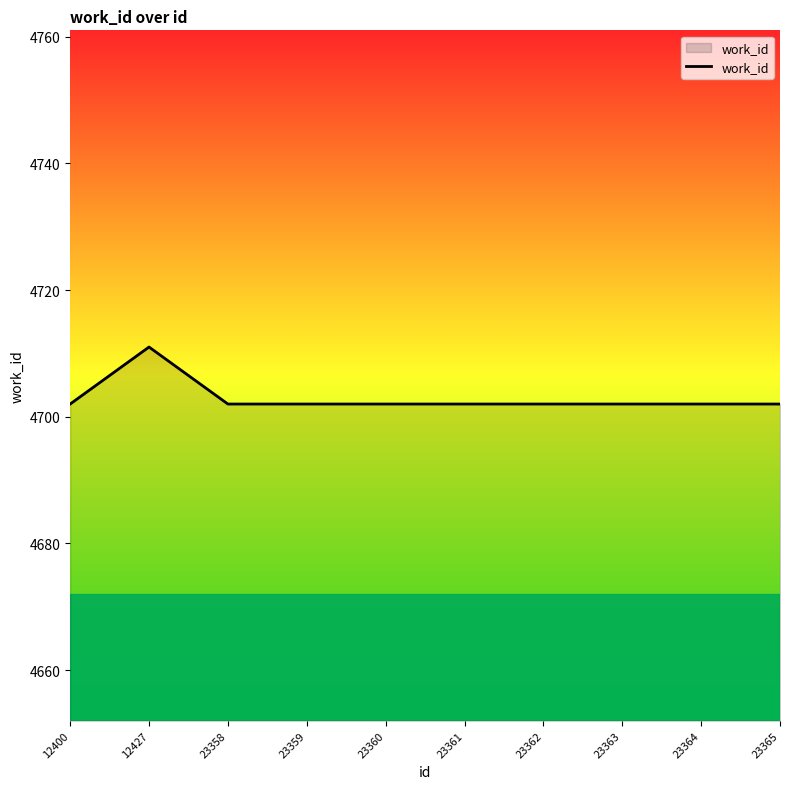

What is the approximate value at 12427?

4711